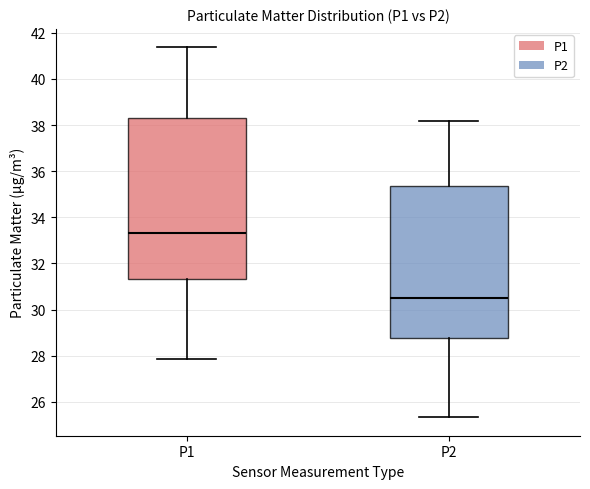

Reading left to right, read every box against the y-axis: the position of its median line, the range the box covers, and the ends of its whiskers. The values are not printed on the chart, so give them approximately, as read against the axis.

P1: median 33.4, box 31.4 to 38.2, whiskers 27.8 to 41.4
P2: median 30.4, box 28.8 to 35.4, whiskers 25.4 to 38.2